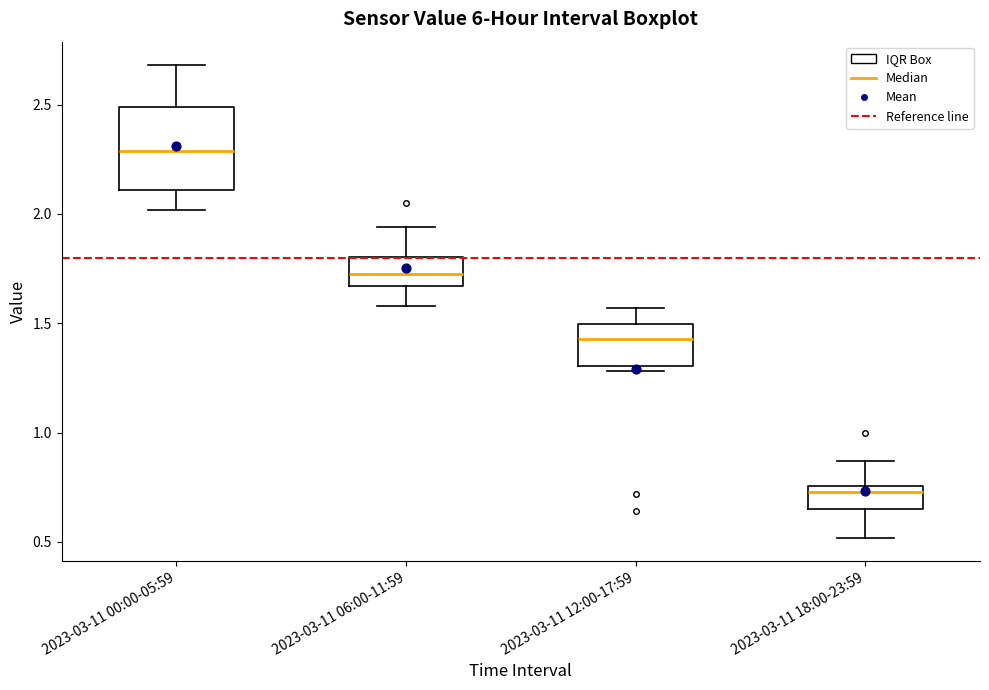

Reading left to right, read every box against the y-axis: the position of its median line, the range the box covers, and the ends of its whiskers. The values are not printed on the chart, so give them approximately, as read against the axis.

2023-03-11 00:00-05:59: median 2.30, box 2.10 to 2.50, whiskers 2.00 to 2.70
2023-03-11 06:00-11:59: median 1.75, box 1.65 to 1.80, whiskers 1.60 to 1.95
2023-03-11 12:00-17:59: median 1.45, box 1.30 to 1.50, whiskers 1.30 (just below the box's lower edge) to 1.55
2023-03-11 18:00-23:59: median 0.75 (just below the box's upper edge), box 0.65 to 0.75, whiskers 0.50 to 0.85